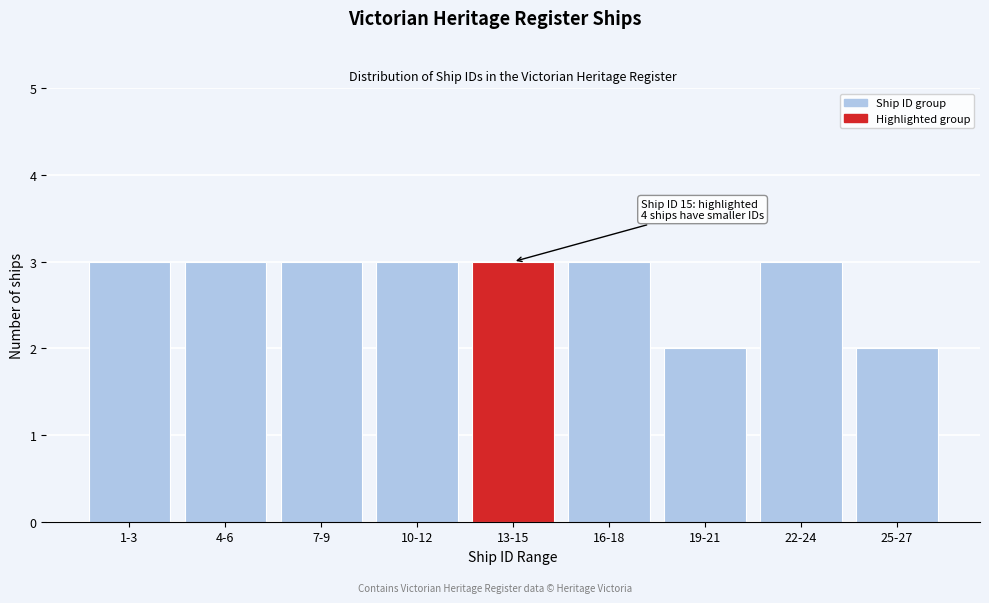

Reading left to right, extract all data points from this chart.

3	3	3	3	3	3	2	3	2